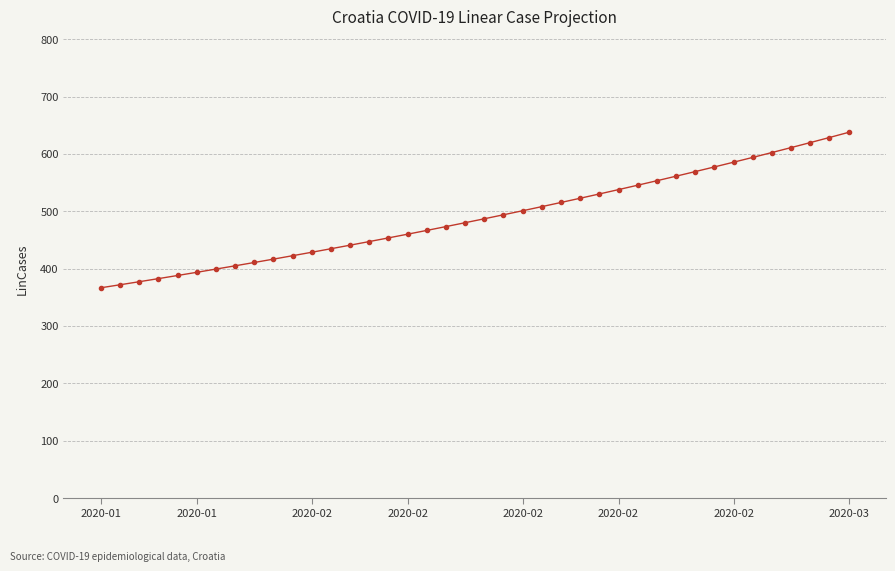

What is the difference between the maximum and second lowest values?

265.7